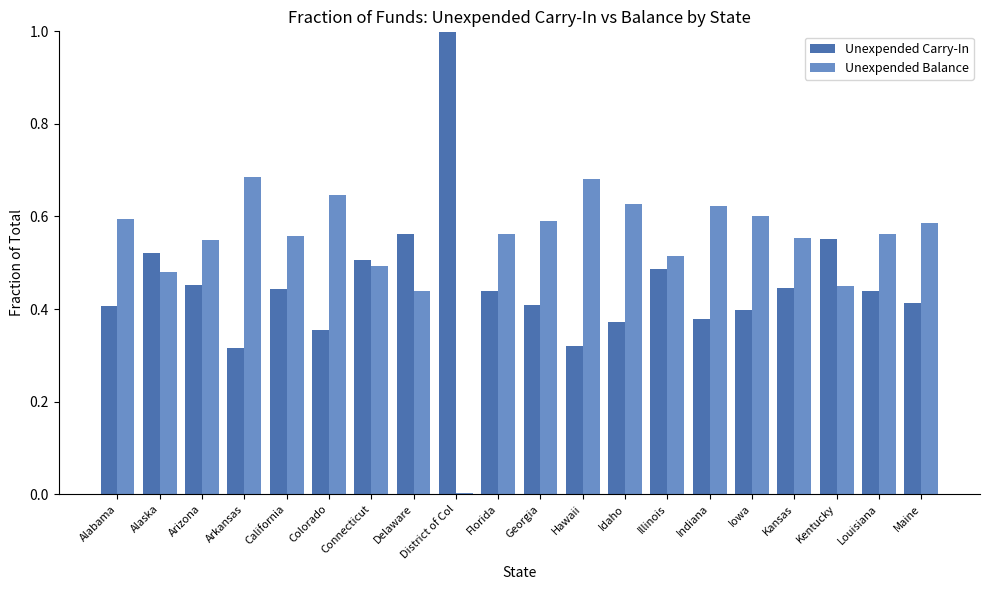

True or false: Unexpended Balance has a value of 0.6 at Florida.

True